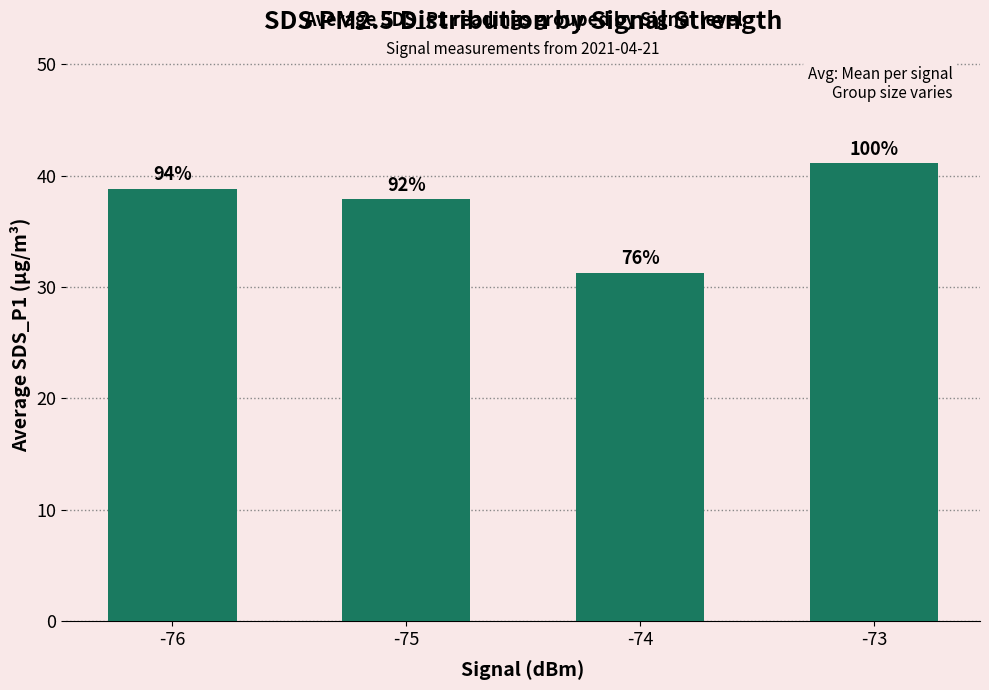

Does the chart contain any negative values?

No